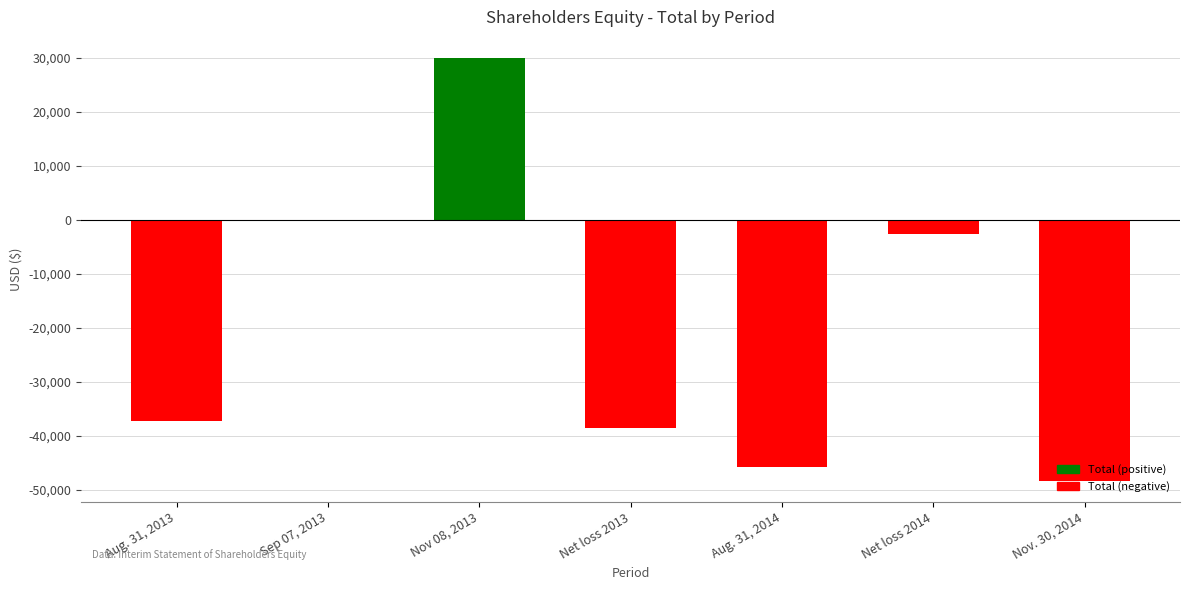

Between Sep 07, 2013 and Net loss 2013, which is larger?

Sep 07, 2013